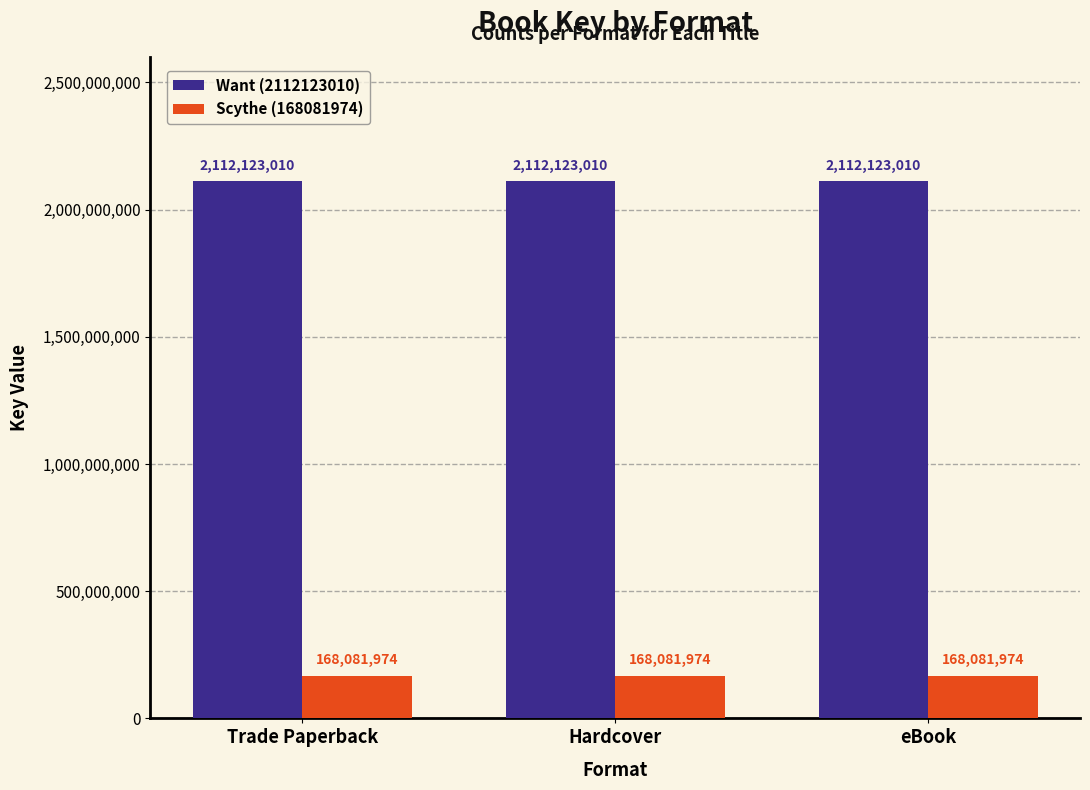

What is the spread (max minus min) of values at eBook?

1944041036